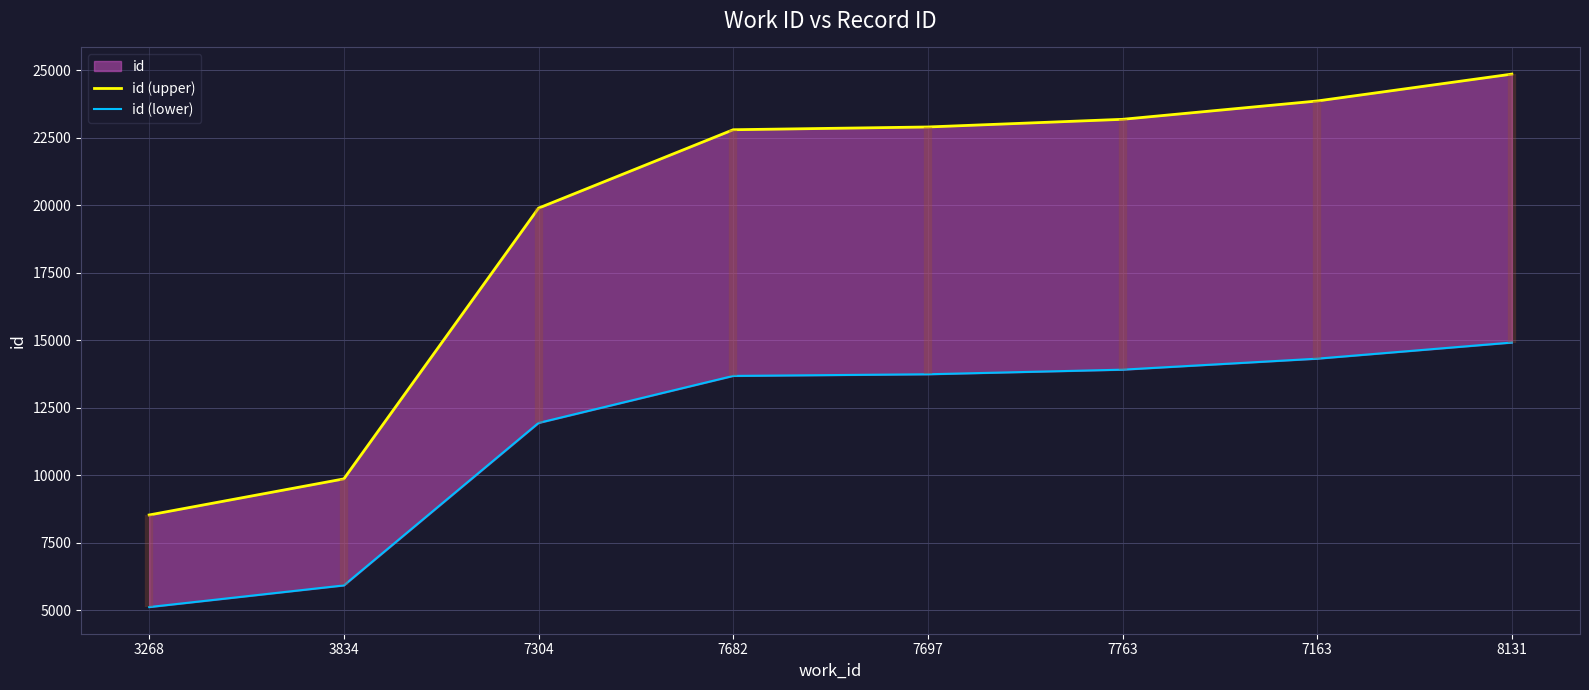

What is the value of the id (lower) point at the 4th from the left?

13678.8